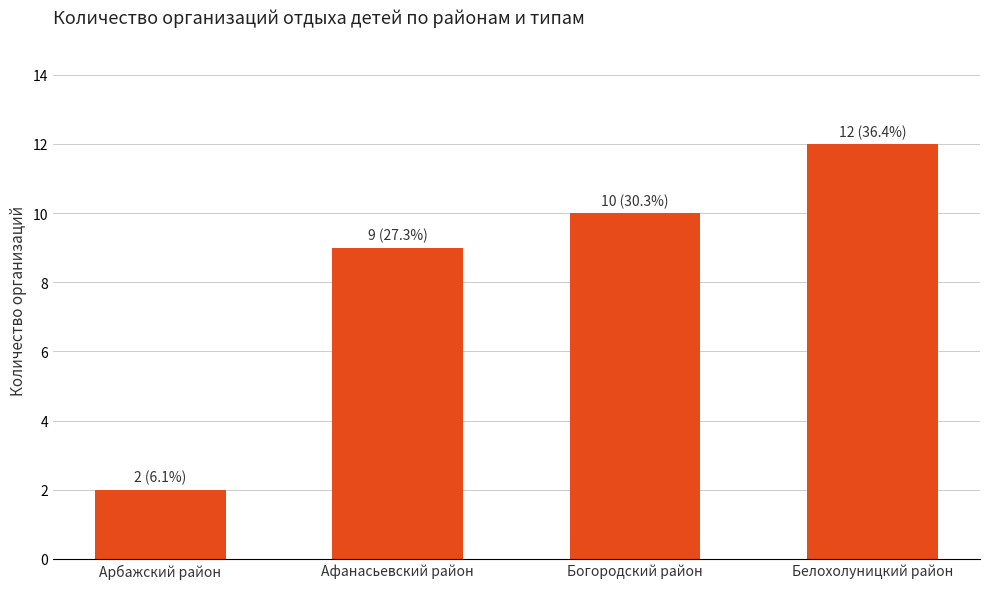

Are the bars grouped side by side (vs. stacked)?

No